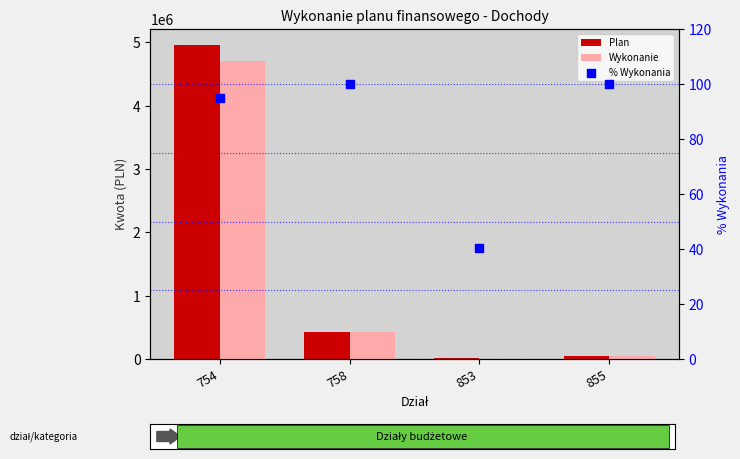

Which series has the largest total across all categories?

Plan